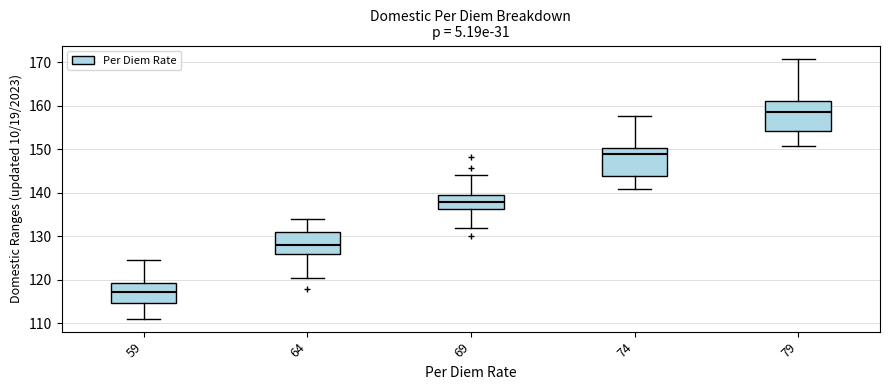

Which box's median line is the highest?

79